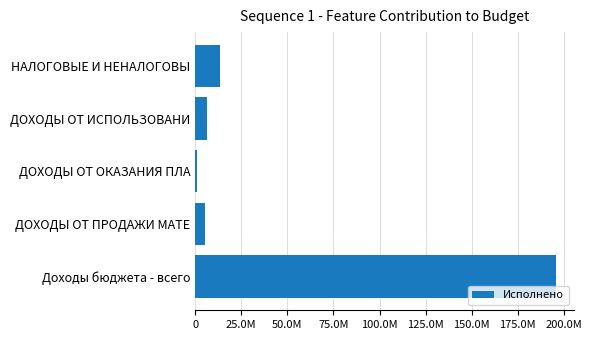

What is the maximum value shown in the chart?

195805598.7